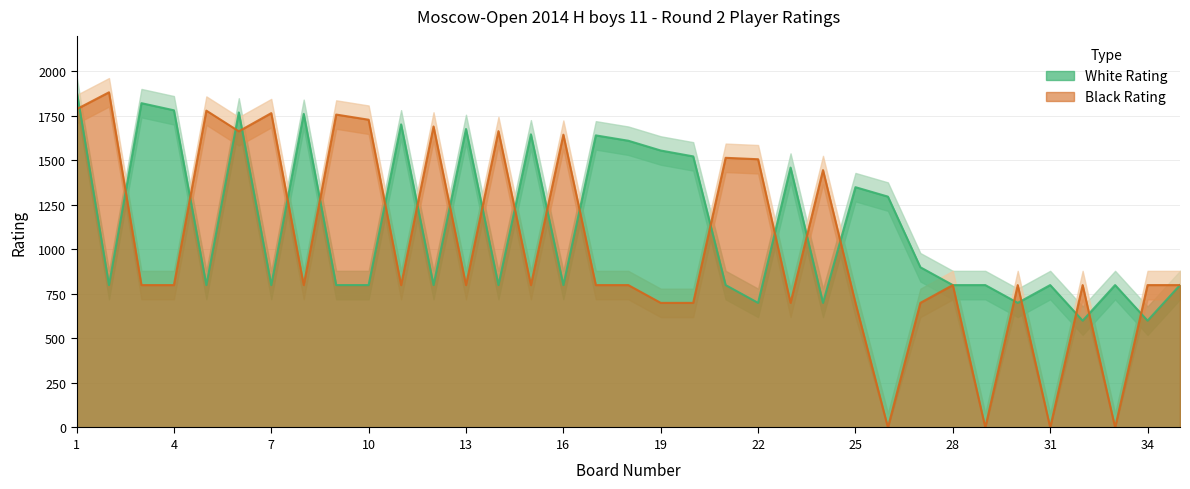

Where is White Rating nearest to the value 1247?

26